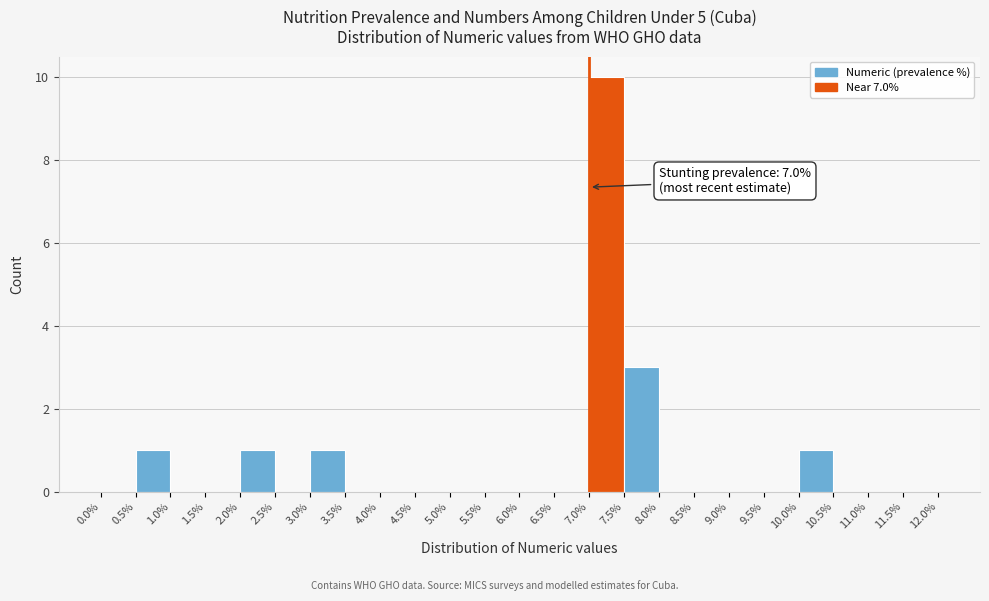

Which range on the x-axis has the tallest bar?

7.0% to 7.5%